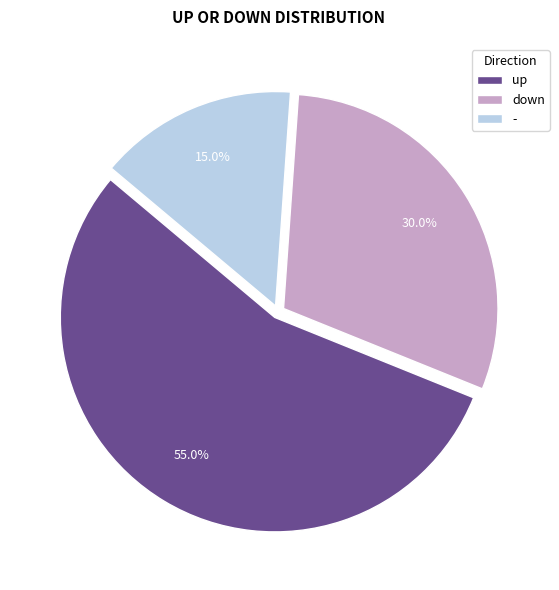

Which slice represents more than half of the pie?

up